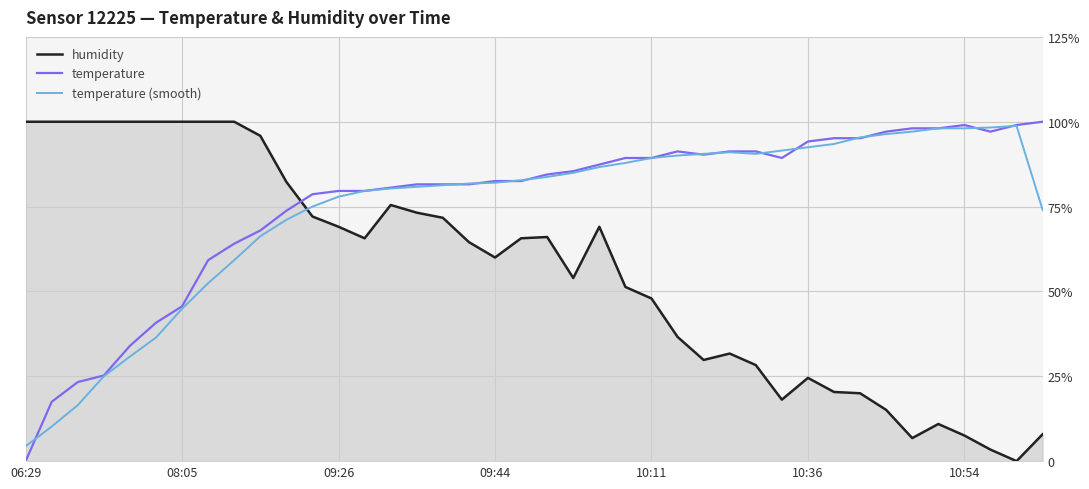

Does the chart display data point markers on the line(s)?

No